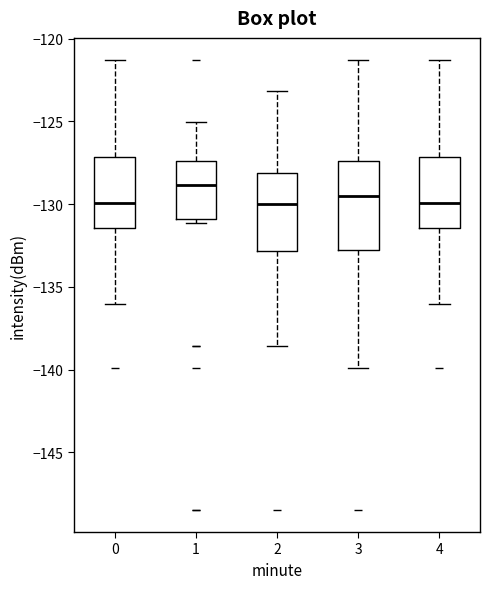

Comparing the boxes themselves (not the whiskers), which one is the tallest?

3